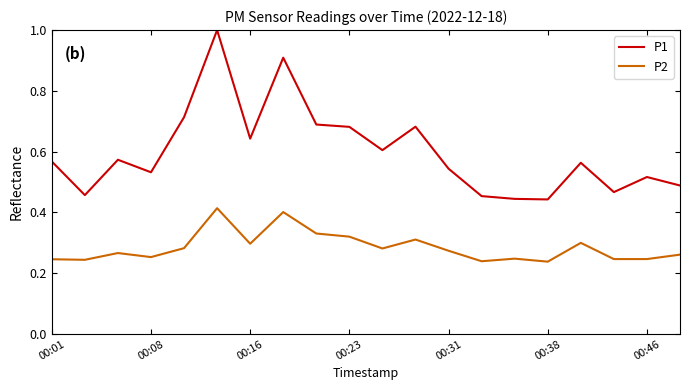

Which series has the widest spread of values?

P1